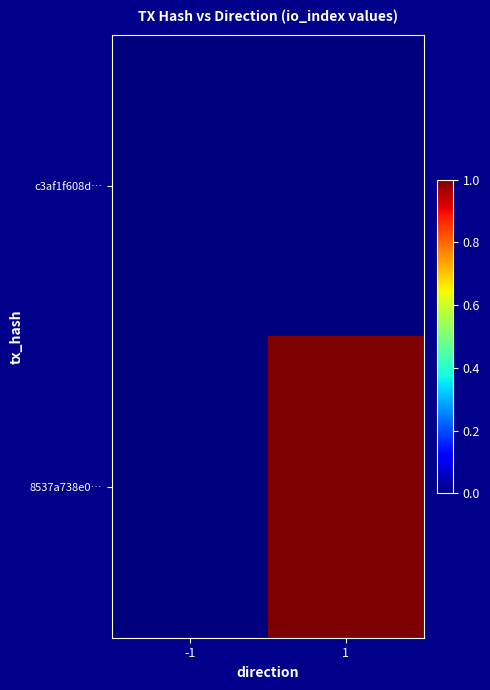

Rank the series by their maximum value, from lowest to highest.

c3af1f608d…, 8537a738e0…